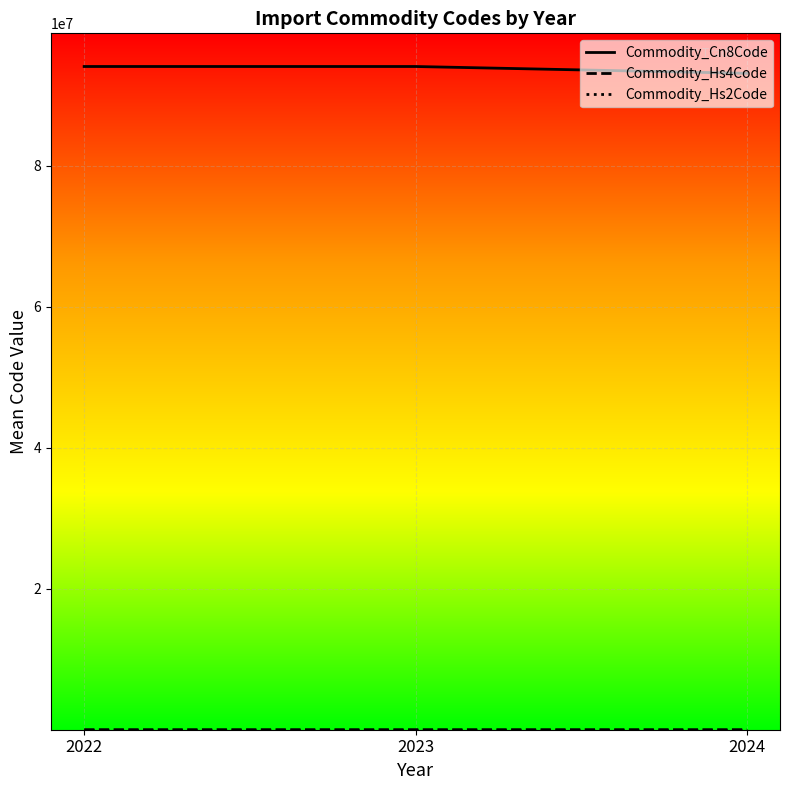

The value of Commodity_Cn8Code at 2024 is 133841491.3. True or false?

False